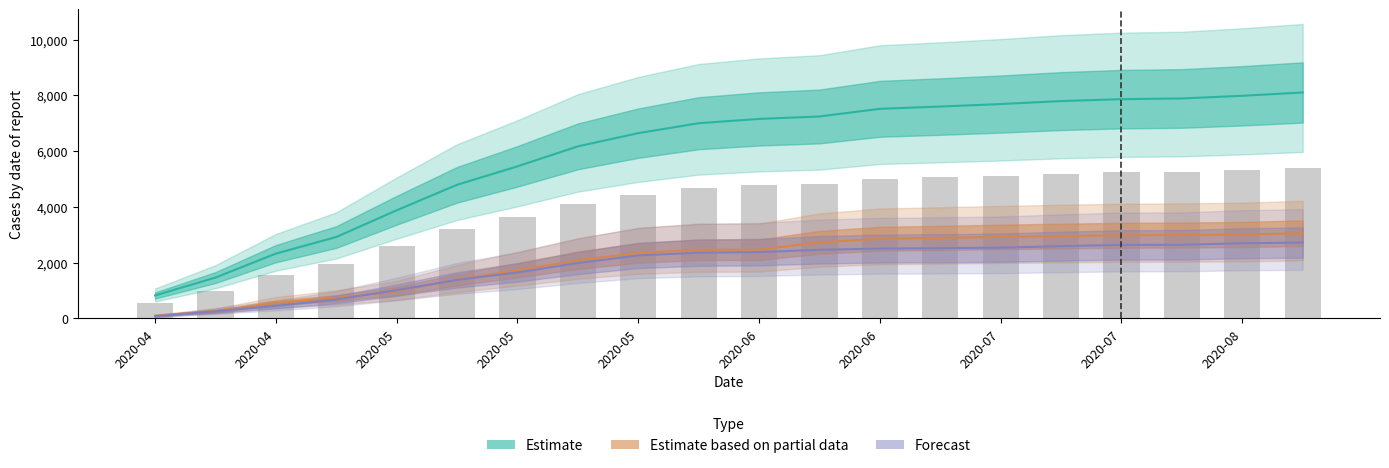

What is the label of the 20th bar from the left?

2020-08-16